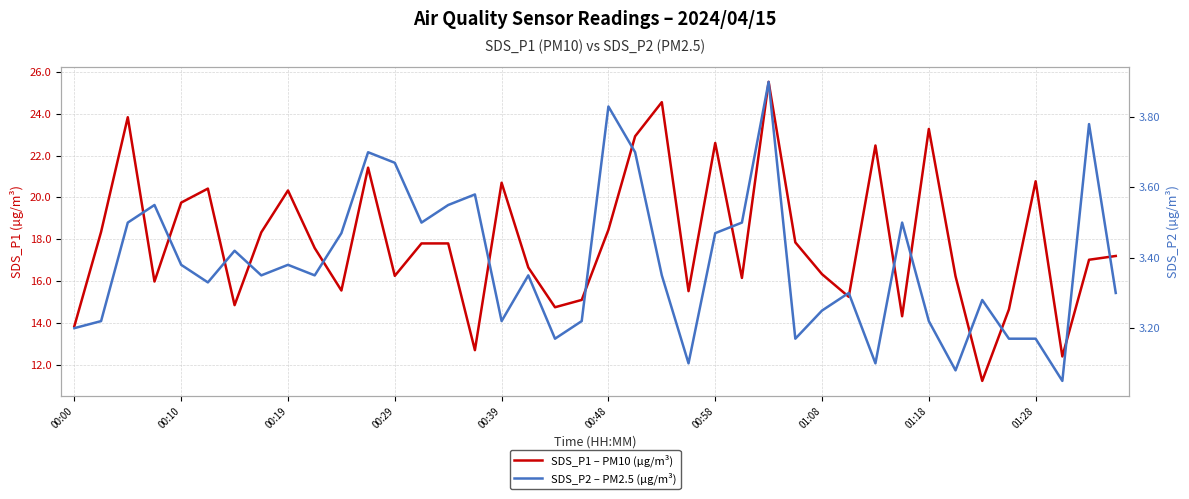

The SDS_P1 – PM10 (µg/m³) series shows 14.8 at 18. True or false?

True